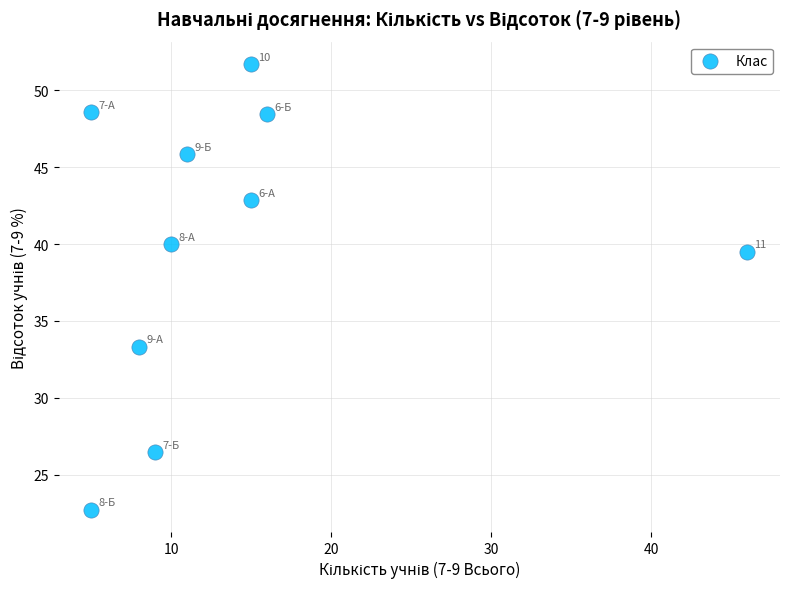

What Y value in the scatter plot is closest to 37?

39.5